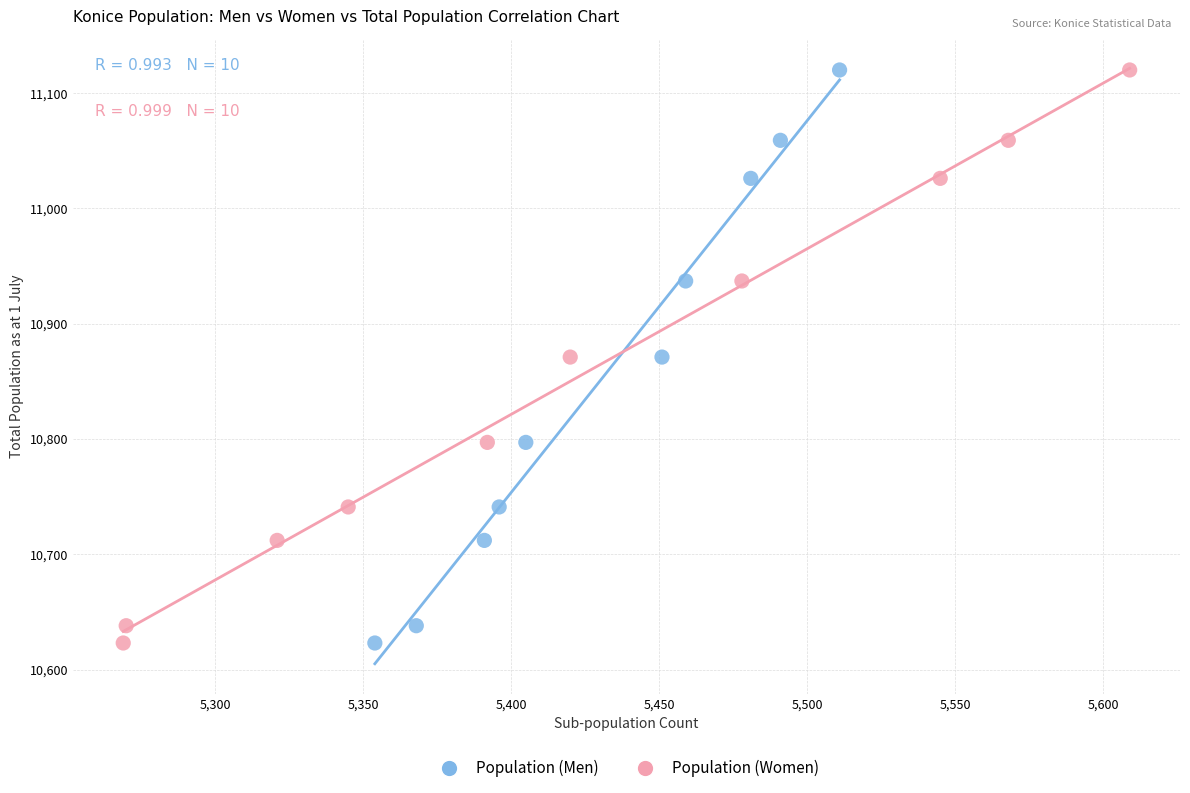

What are all the series names shown in the legend?

Population (Men), Population (Women)